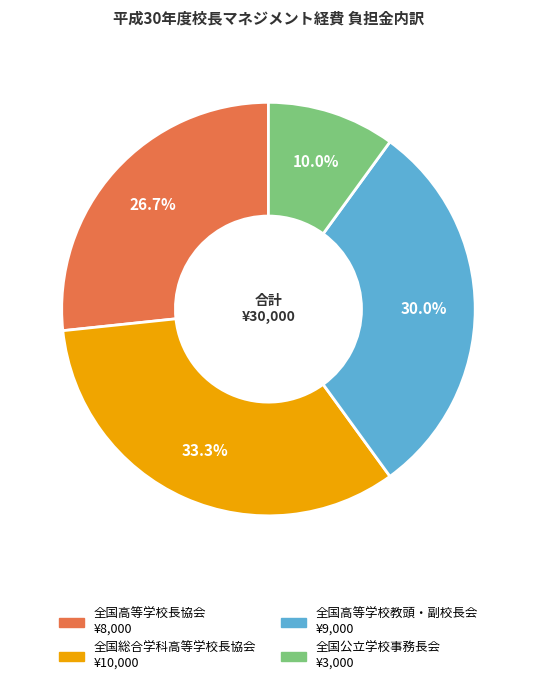

To the nearest percent, what portion does 全国総合学科高等学校長協会 represent?

33%